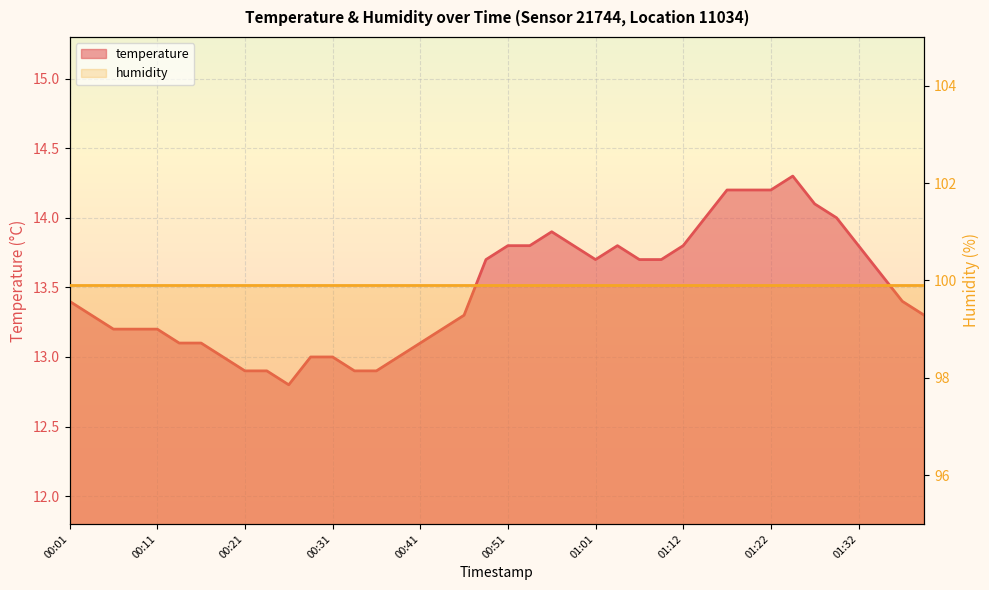

Which has a higher value, 00:28 or 01:14?

01:14